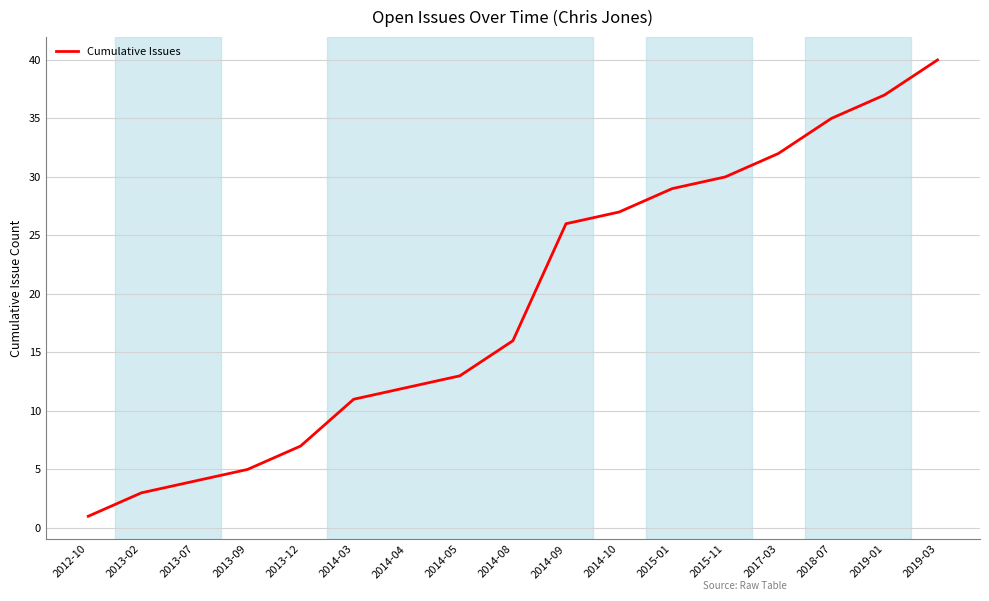

The value at 2015-01 is 15. True or false?

False